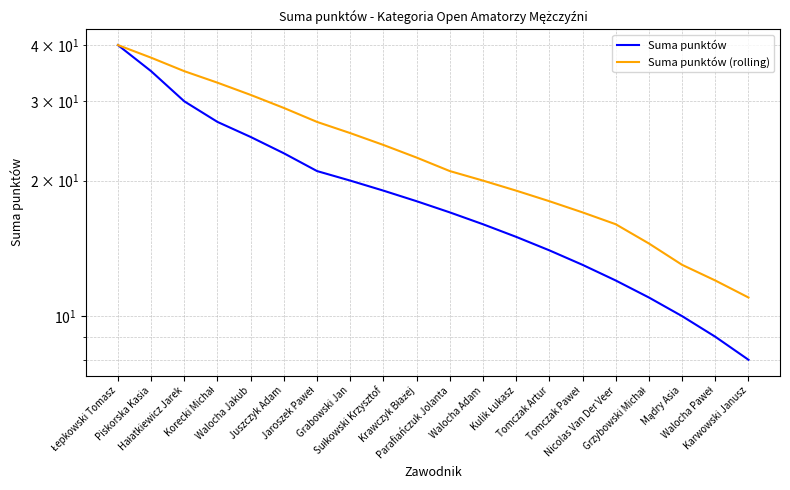

What is the label of the 19th point from the right?

Piskorska Kasia